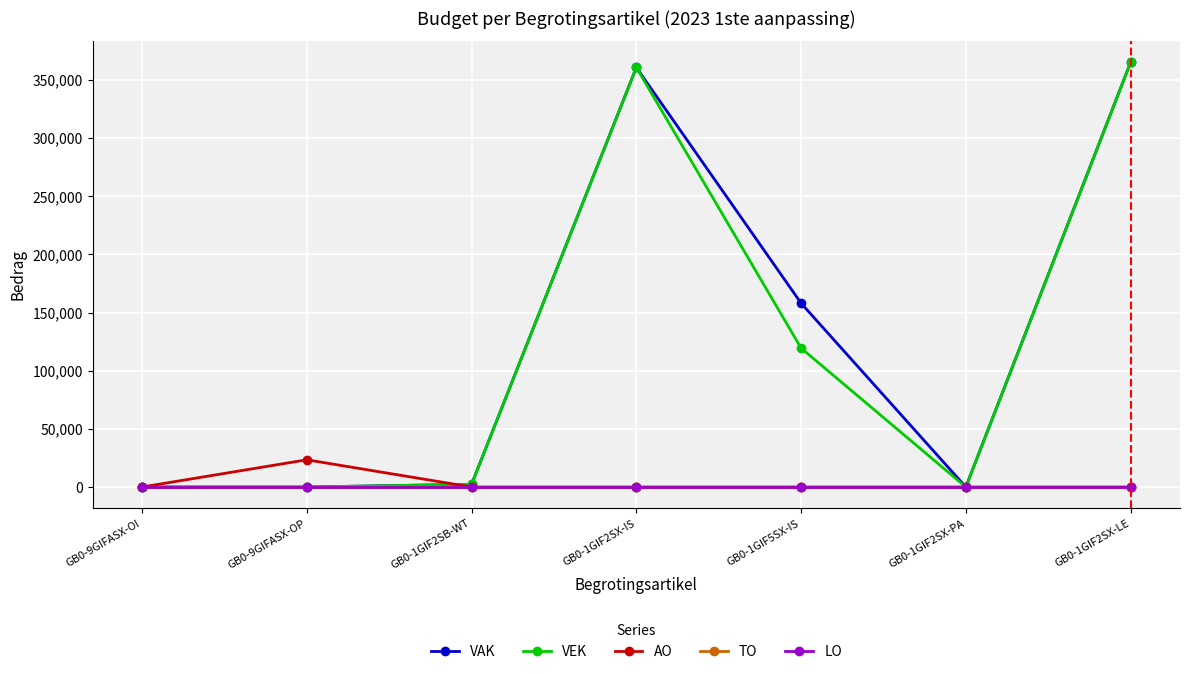

How many lines are shown in the chart?

5